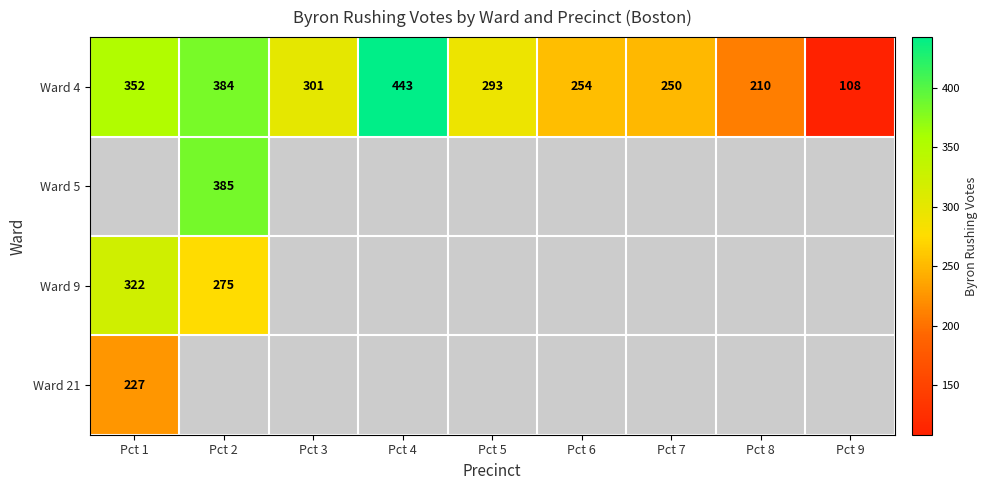

The value of Ward 4 at Pct 5 is 293. True or false?

True